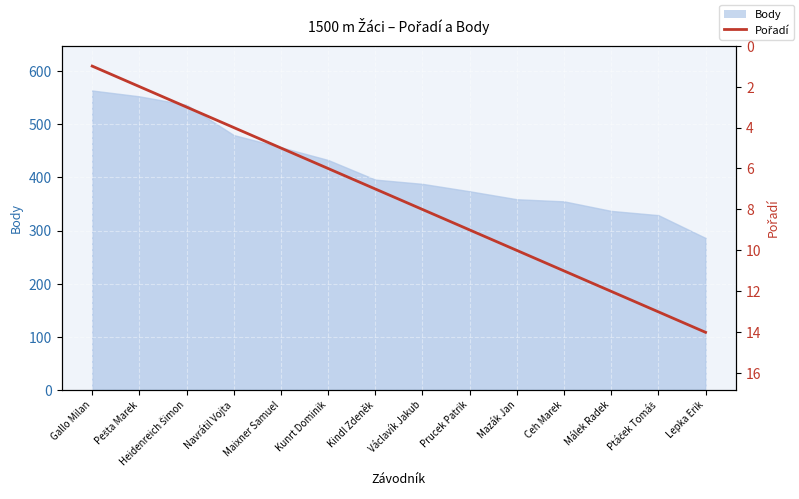

True or false: there are more than 2 points higher than both neighbors.

False